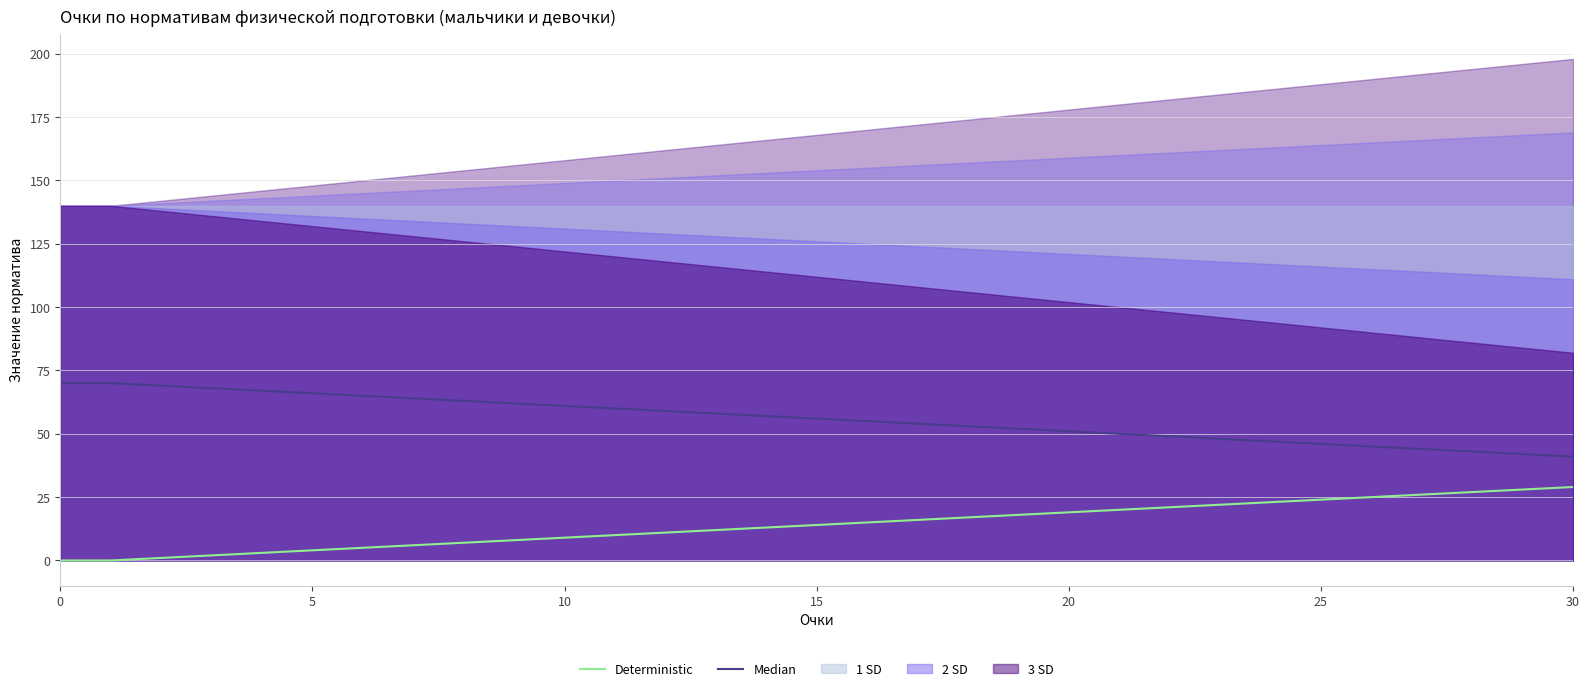

Which has a higher value, 13 or 15?

15